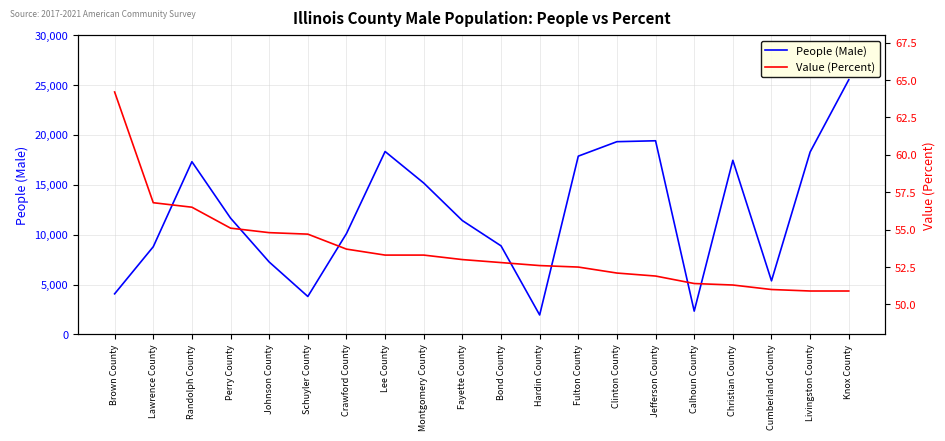

The People (Male) series shows 17451.0 at Christian County. True or false?

True